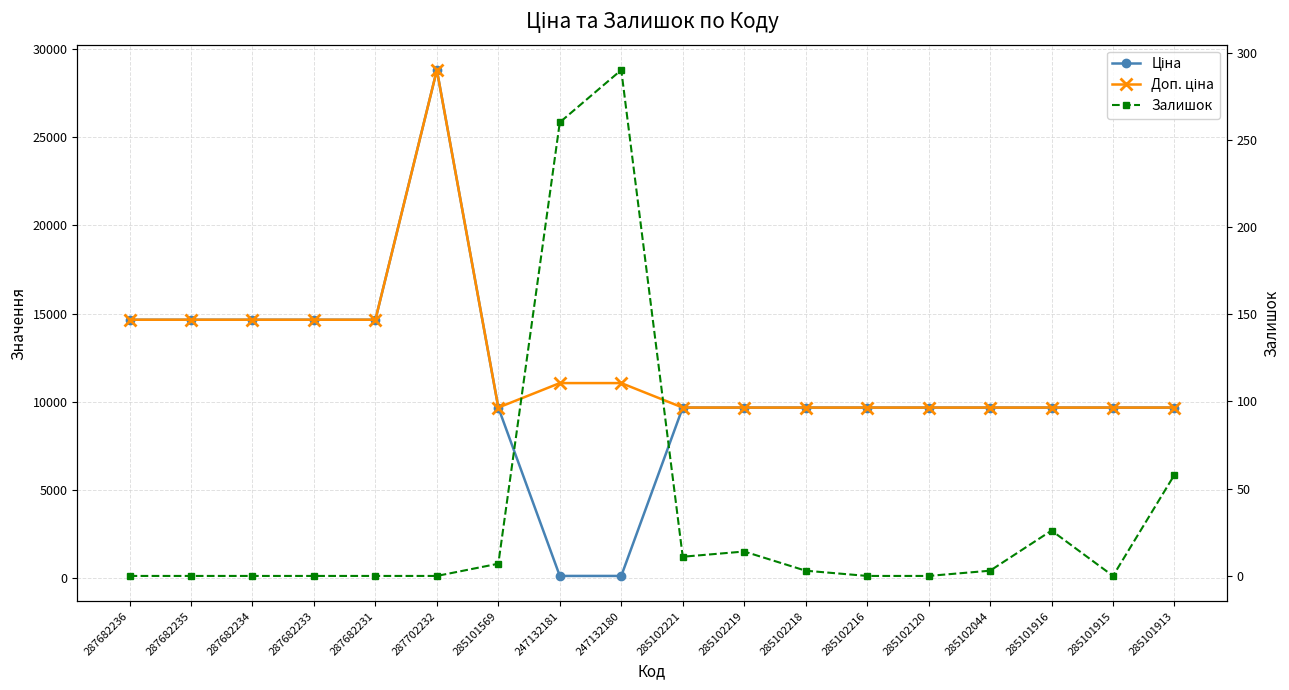

How many series are shown in this chart?

3